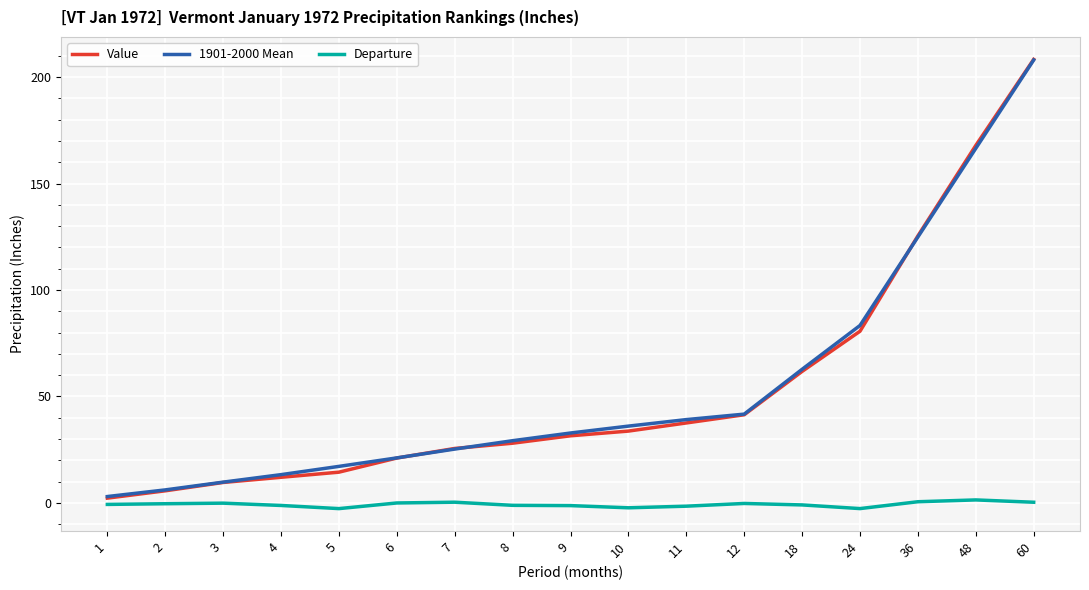

At which category is the sum across all series the highest?

60